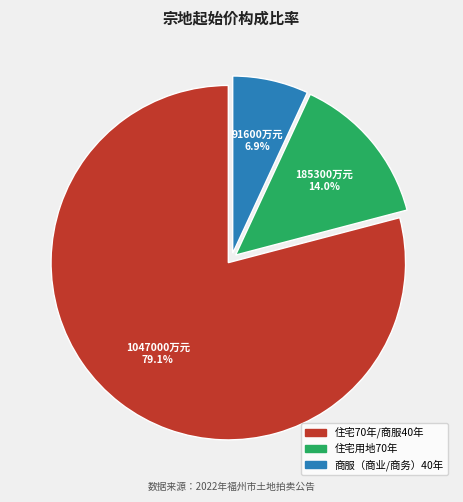

Does any single category account for the majority?

Yes